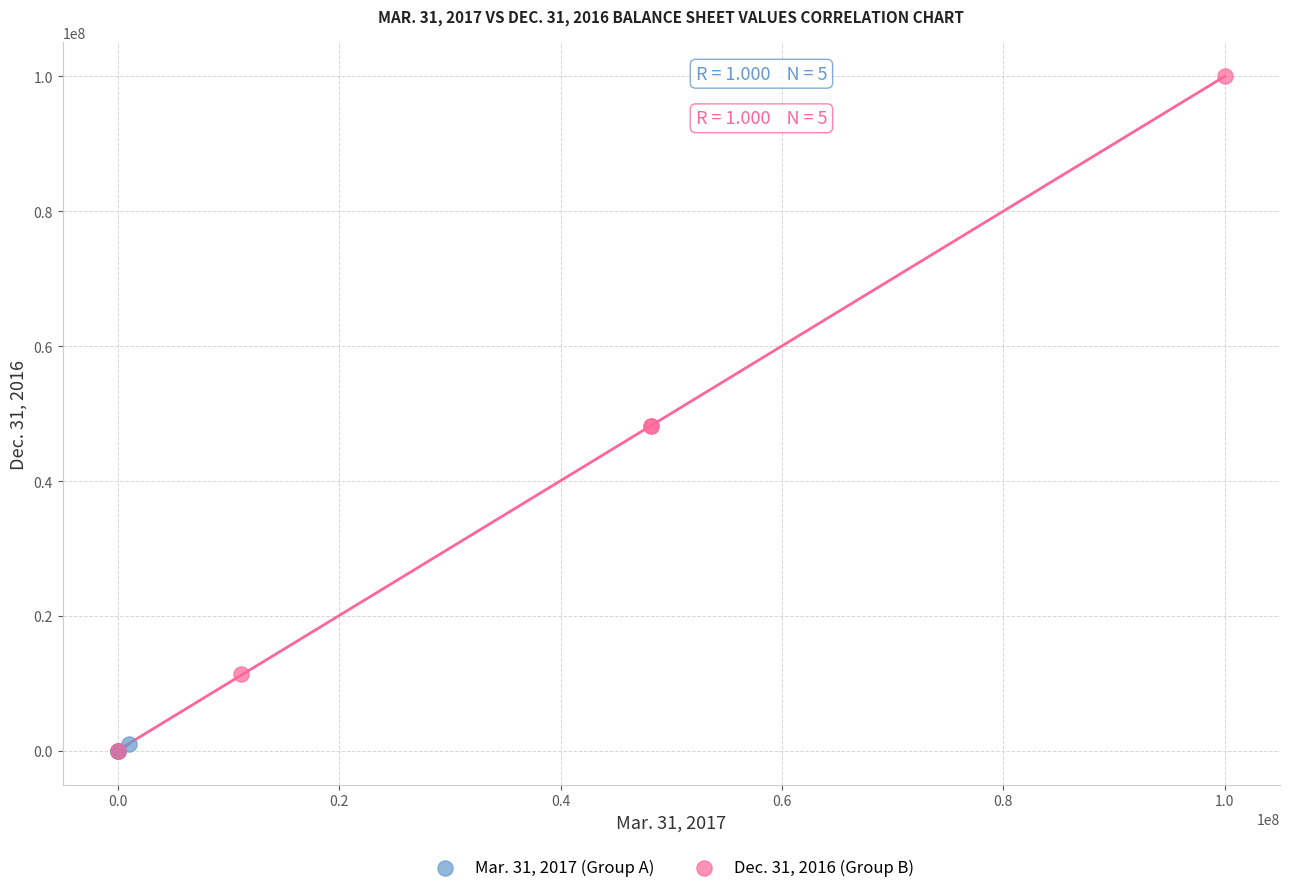

Which series has the largest Y range (max minus min)?

Dec. 31, 2016 (Group B)